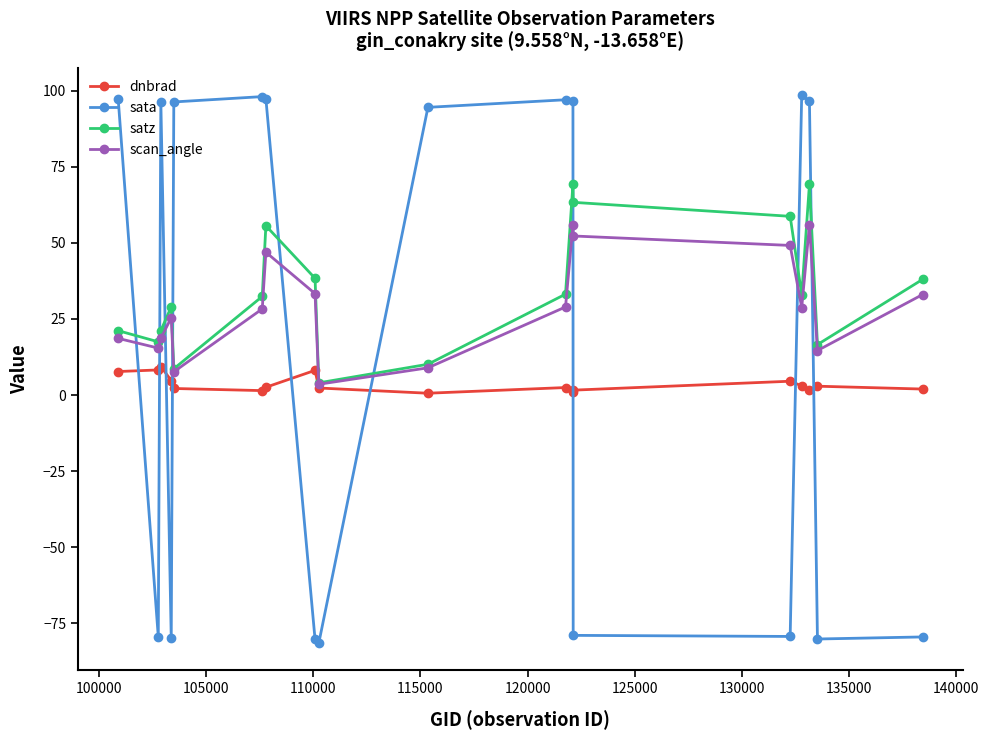

List the series in order of their overall mean, lowest first.

dnbrad, sata, scan_angle, satz